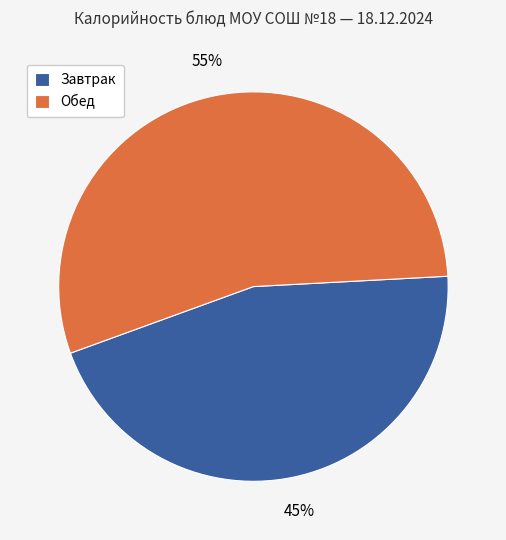

Count the number of slices in the pie.

2